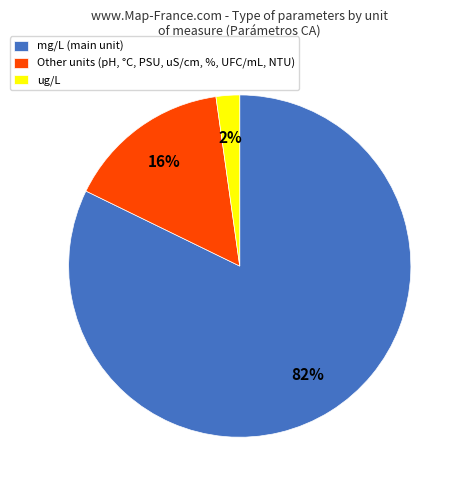

Do mg/L (main unit) and Other units (pH, °C, PSU, uS/cm, %, UFC/mL, NTU) together represent more than half of the pie?

Yes